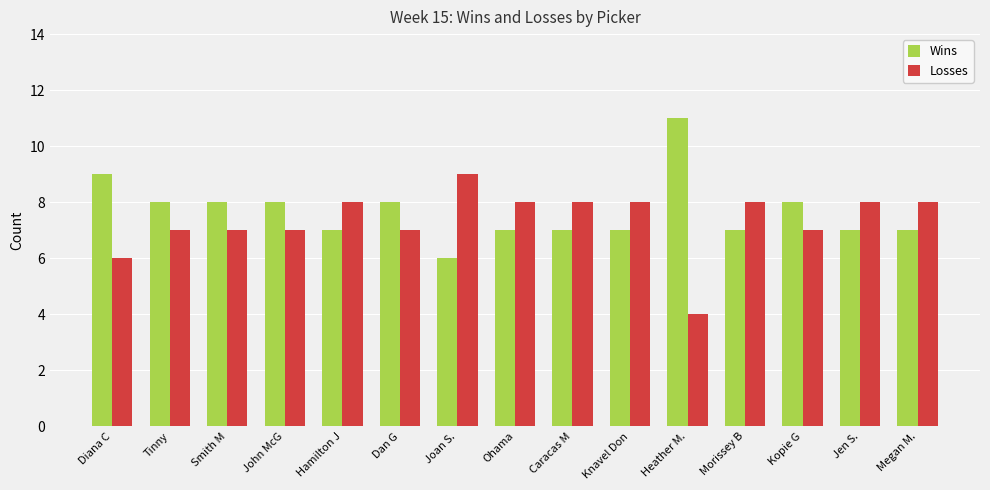

Reading right to left, transcribe all the data shown in this chart.

Wins: 7	7	8	7	11	7	7	7	6	8	7	8	8	8	9
Losses: 8	8	7	8	4	8	8	8	9	7	8	7	7	7	6